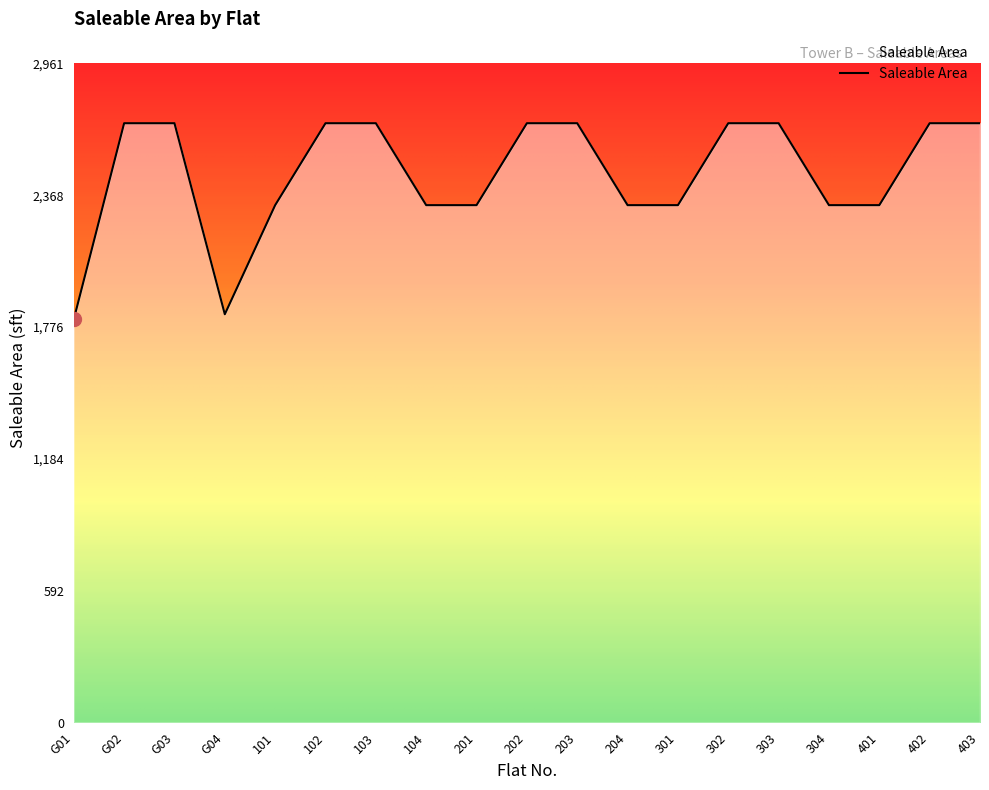

What is the smallest value displayed?

1811